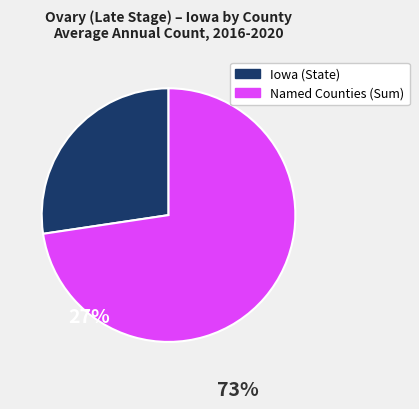

Is there a majority slice in this chart?

Yes